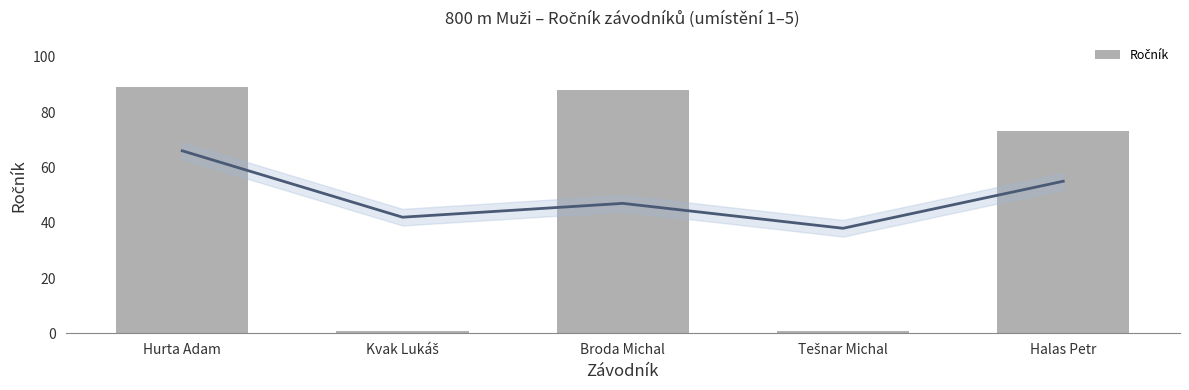

List the labels in order of value, smallest first.

Kvak Lukáš, Tešnar Michal, Halas Petr, Broda Michal, Hurta Adam